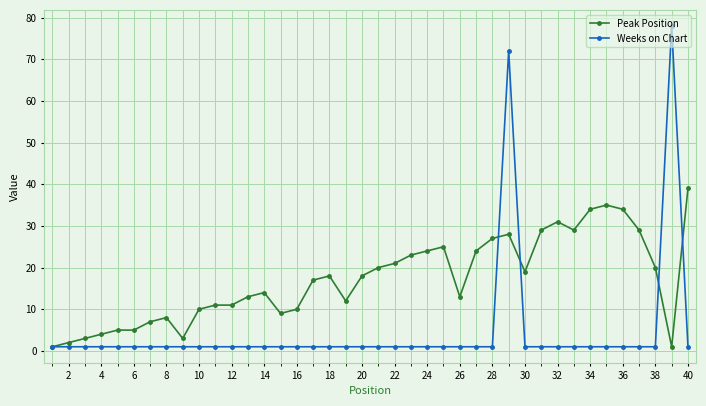

What is the maximum value shown in the chart?

78